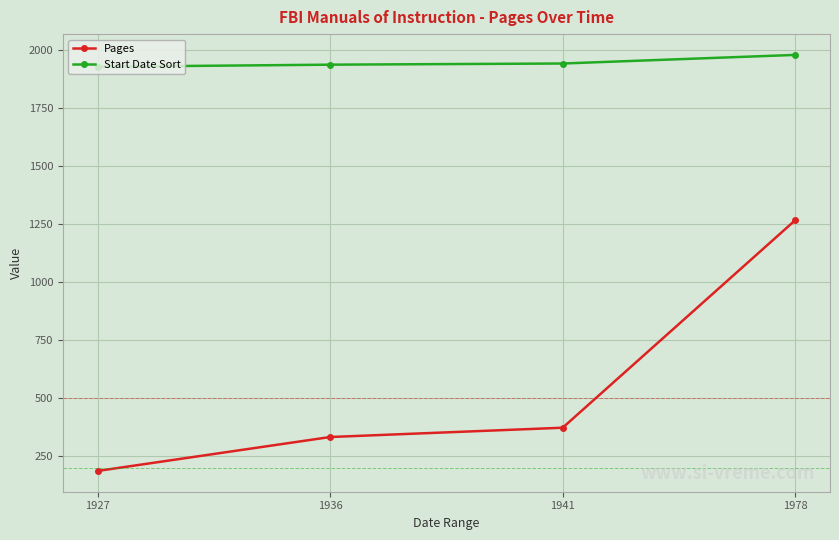

List the series in order of their peak value, highest first.

Start Date Sort, Pages